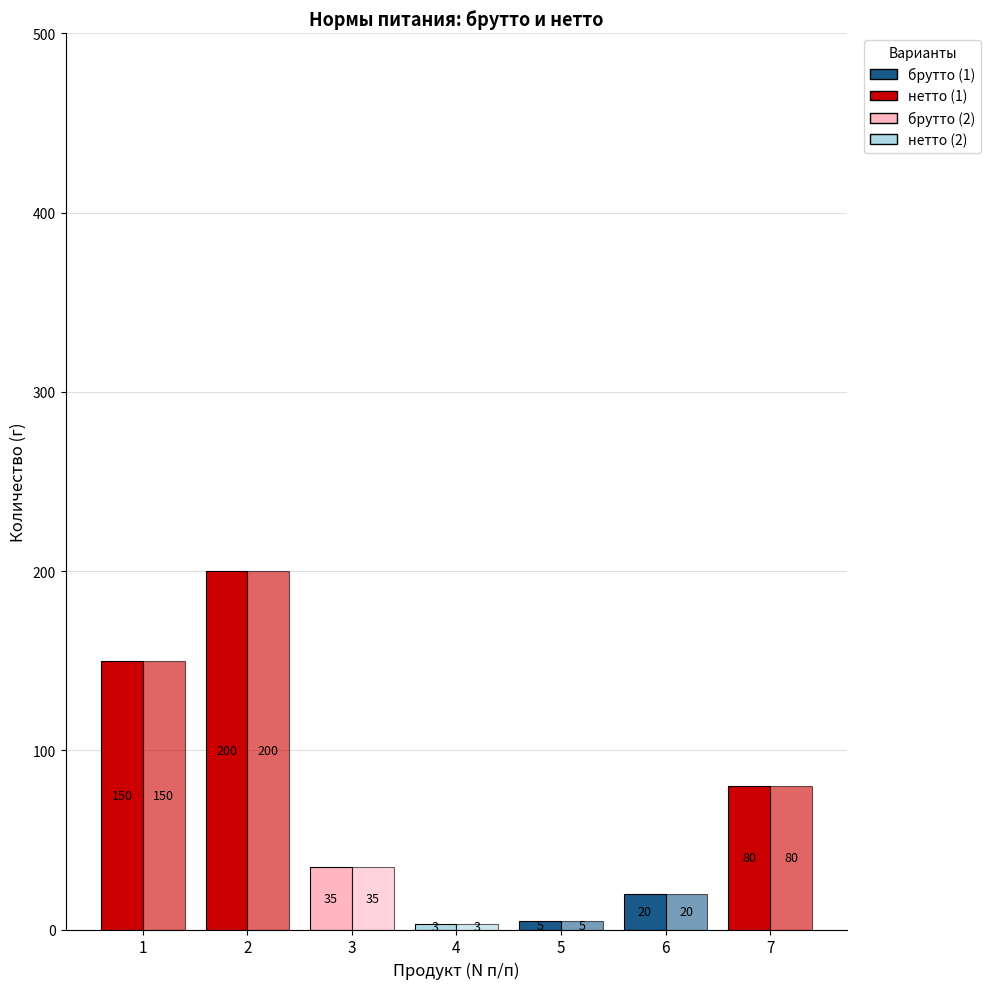

How many series are shown in this chart?

2